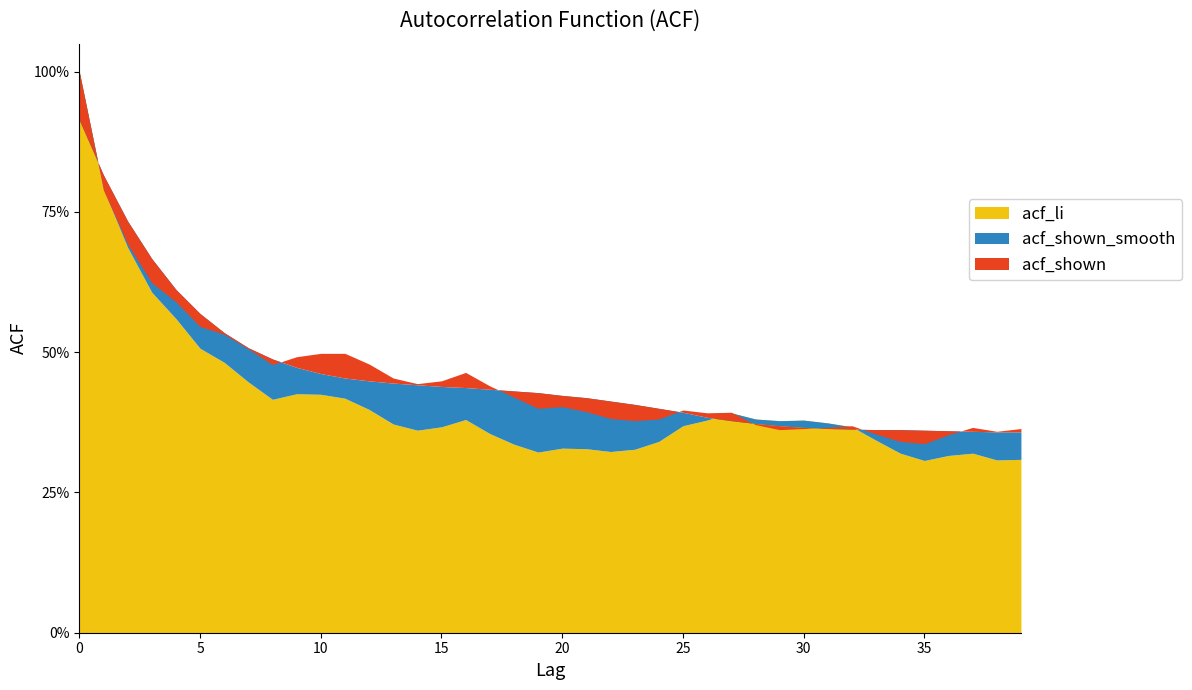

What are all the series names shown in the legend?

acf_li, acf_shown_smooth, acf_shown